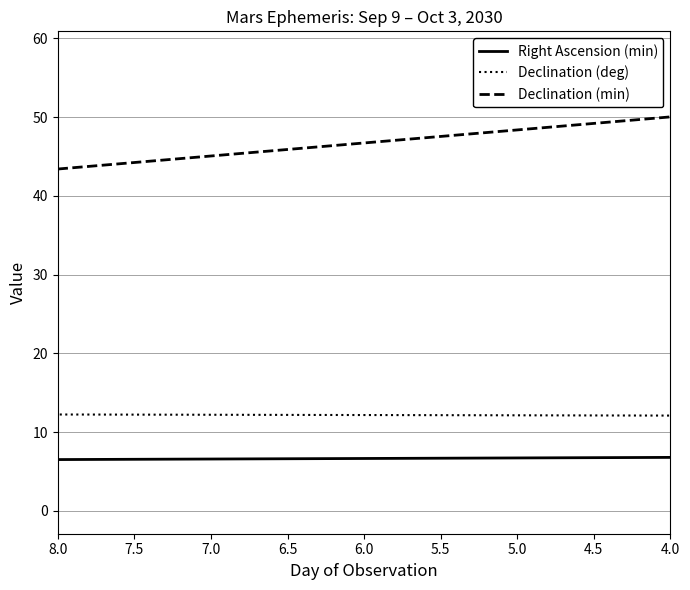

What is the label of the 20th point from the right?

6.5